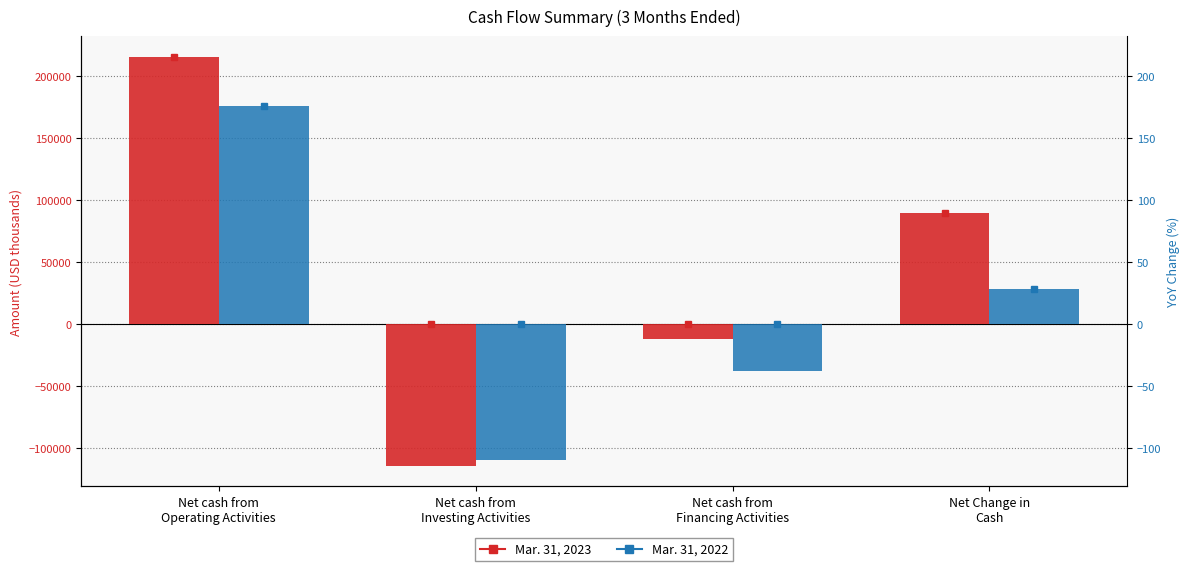

The value of Mar. 31, 2022 at Net cash from
Operating Activities is 118044. True or false?

False